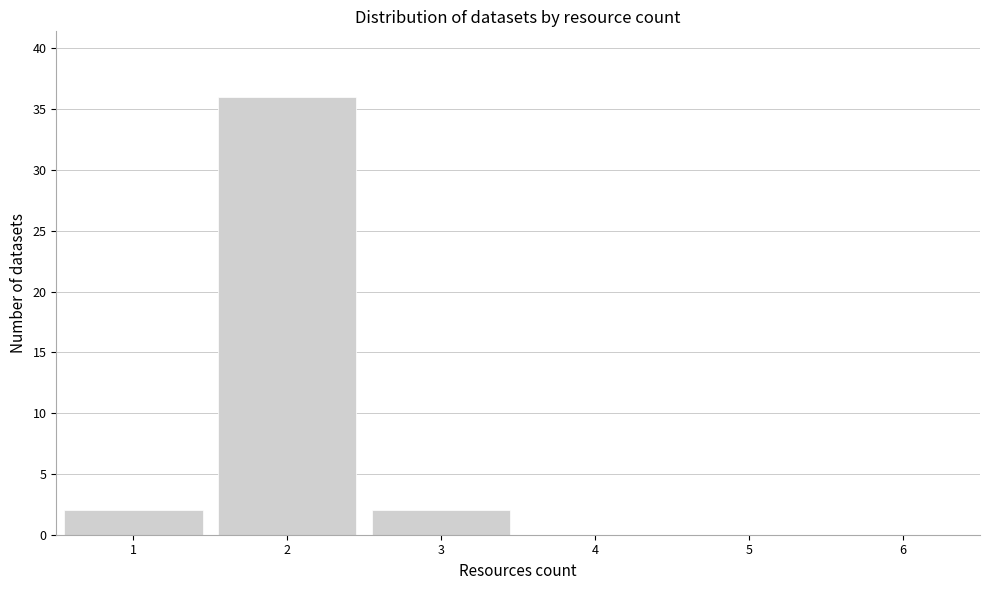

Reading left to right, transcribe this chart: for each bar, give the range it covers on the x-axis and its height. The values are not printed on the chart, so give them approximately, as read against the axis.

0.5 to 1.5: 2
1.5 to 2.5: 36
2.5 to 3.5: 2
3.5 to 4.5: 0
4.5 to 5.5: 0
5.5 to 6.5: 0